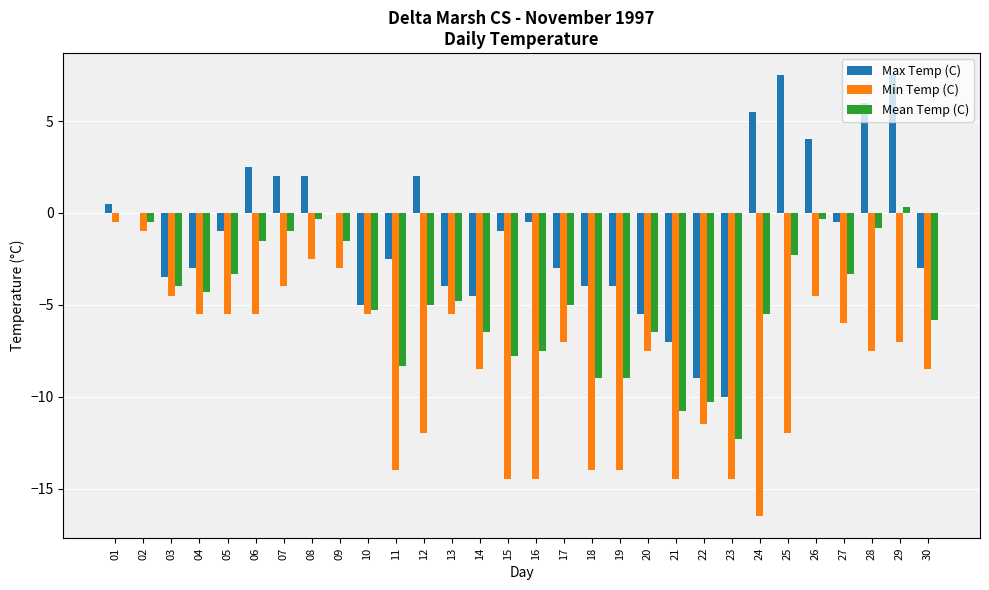

What is the maximum value shown in the chart?

7.5